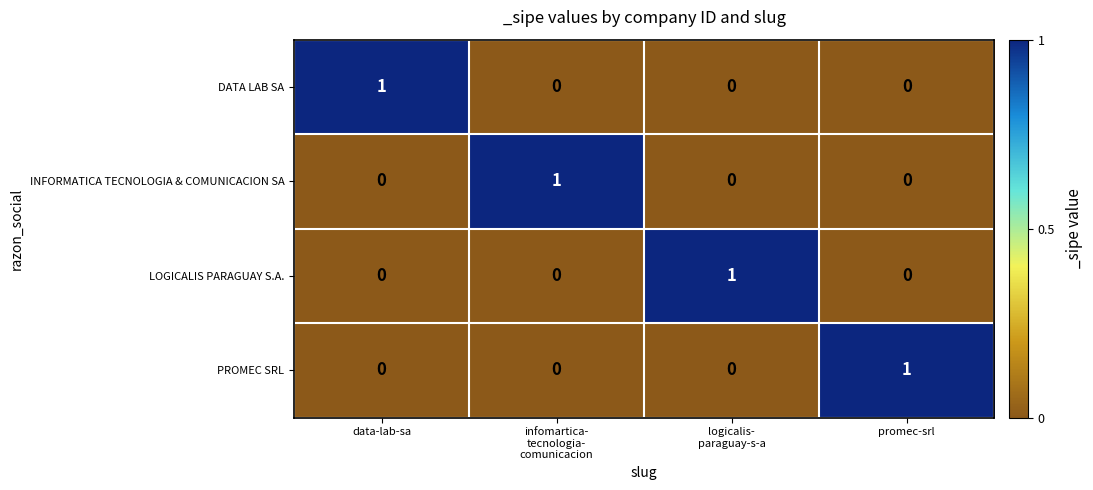

Is it true that DATA LAB SA equals 2 at data-lab-sa?

False